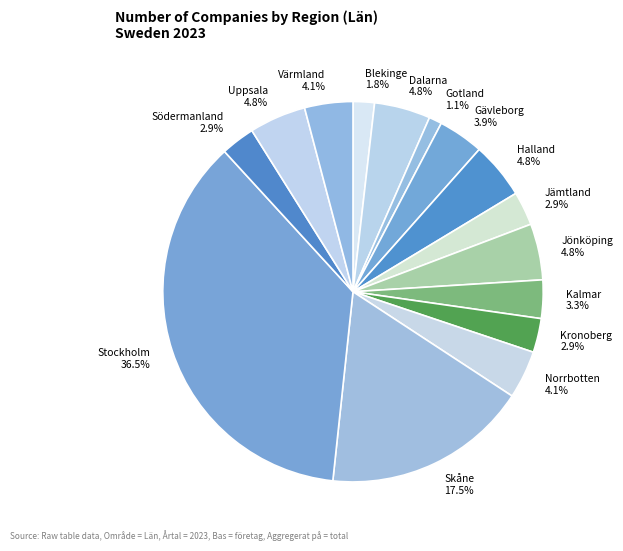

How much of the chart is everything except Kalmar?

96.7%